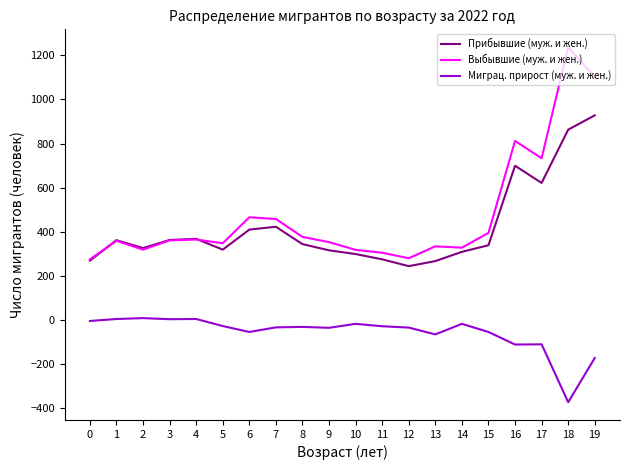

In Прибывшие (муж. и жен.), how many points are lower than both neighbors (excluding endpoints)?

4